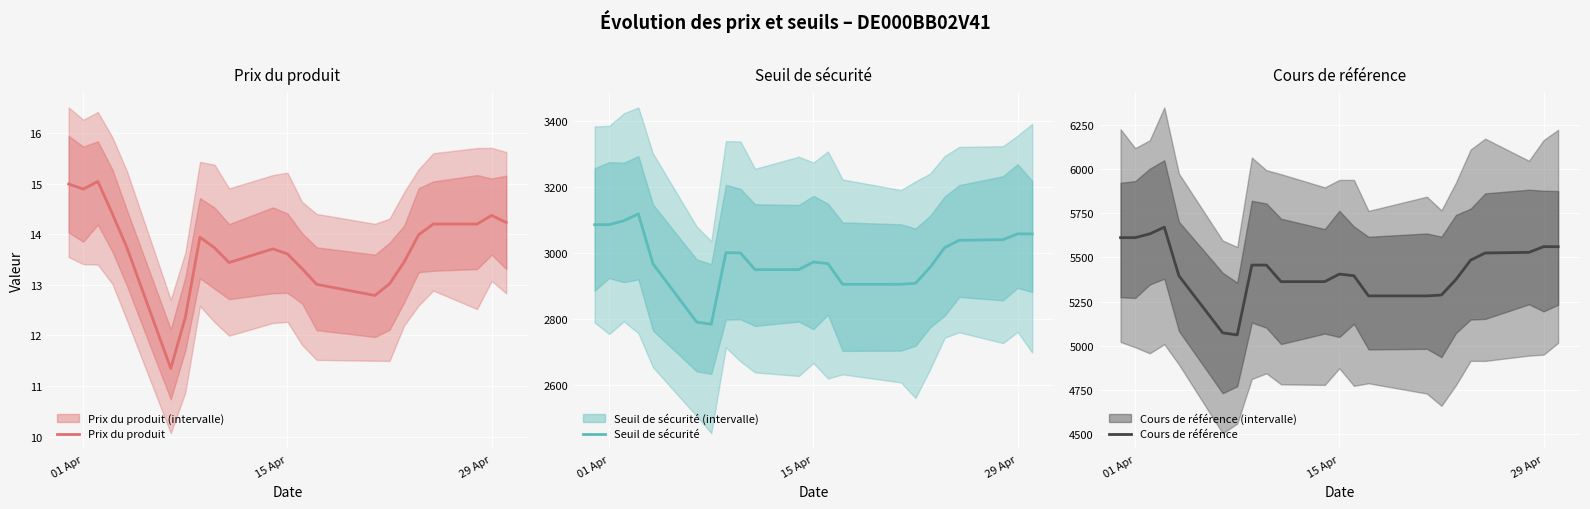

How many lines are shown in the chart?

3